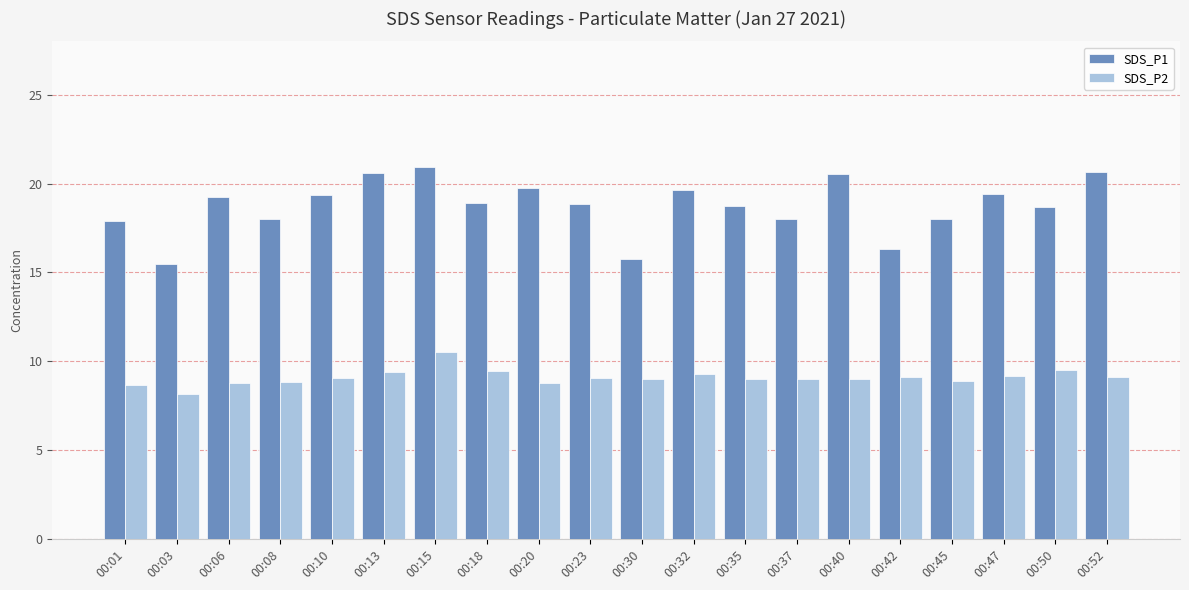

Read the SDS_P2 value at 00:37.

9.0